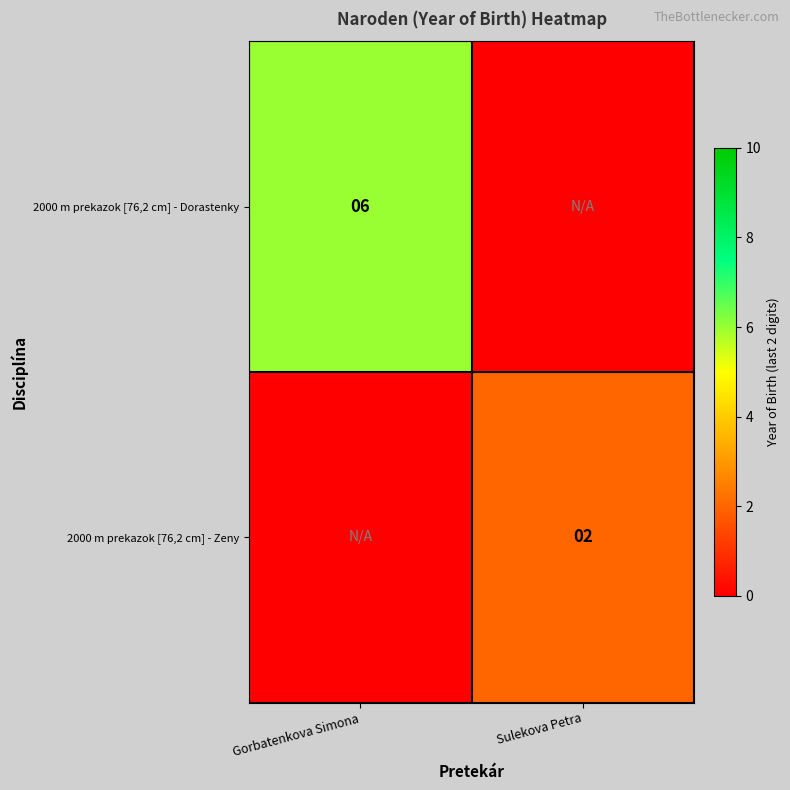

The value of 2000 m prekazok [76,2 cm] - Zeny at Sulekova Petra is 1. True or false?

False